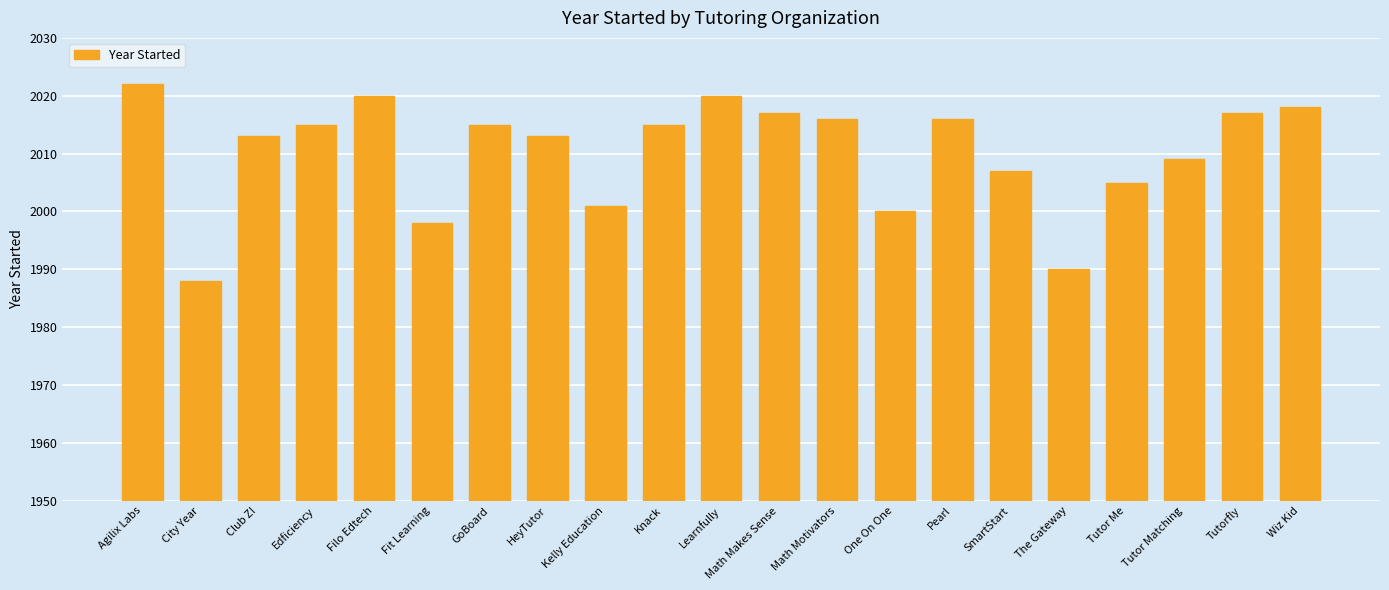

What is the sum of all values?

42215